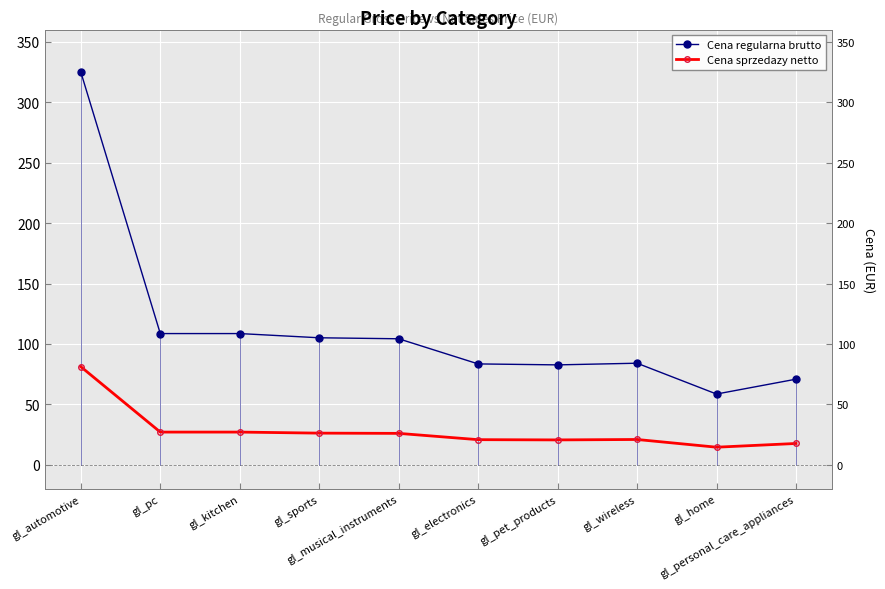

At which category does Cena regularna brutto reach its first local valley?

gl_pet_products